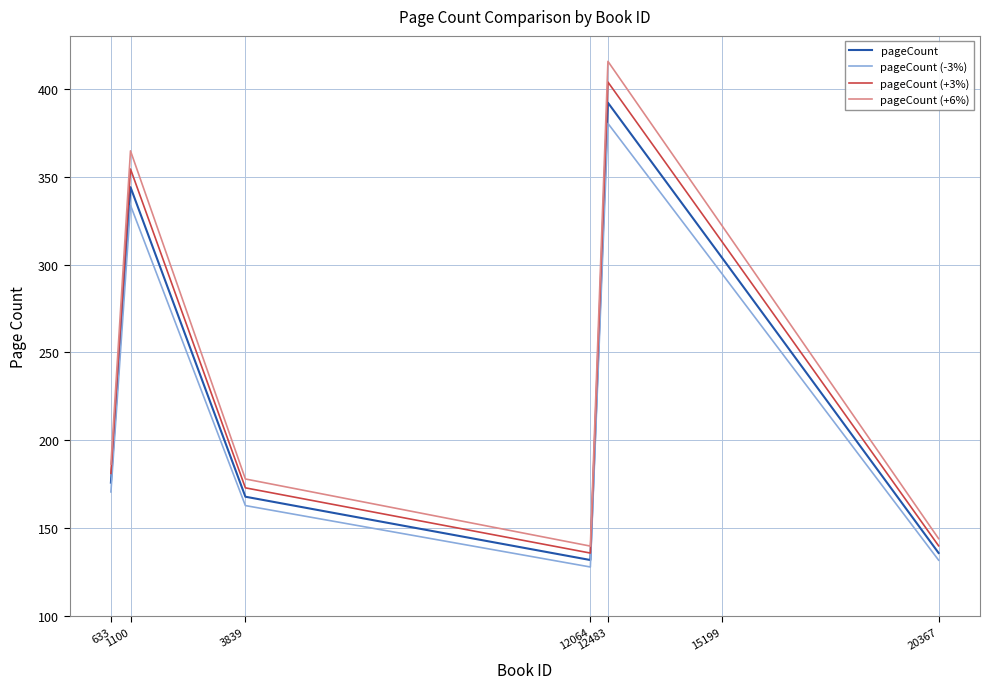

True or false: pageCount (+3%) has more than 1 points higher than both neighbors.

True